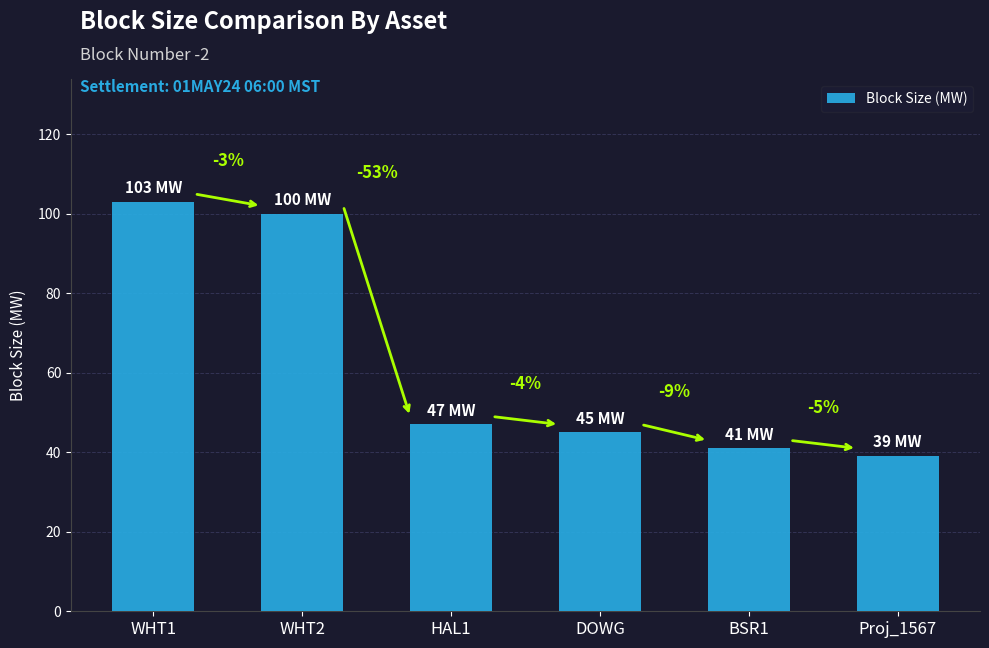

Reading left to right, what are all the values shown in this chart?

WHT1=103	WHT2=100	HAL1=47	DOWG=45	BSR1=41	Proj_1567=39